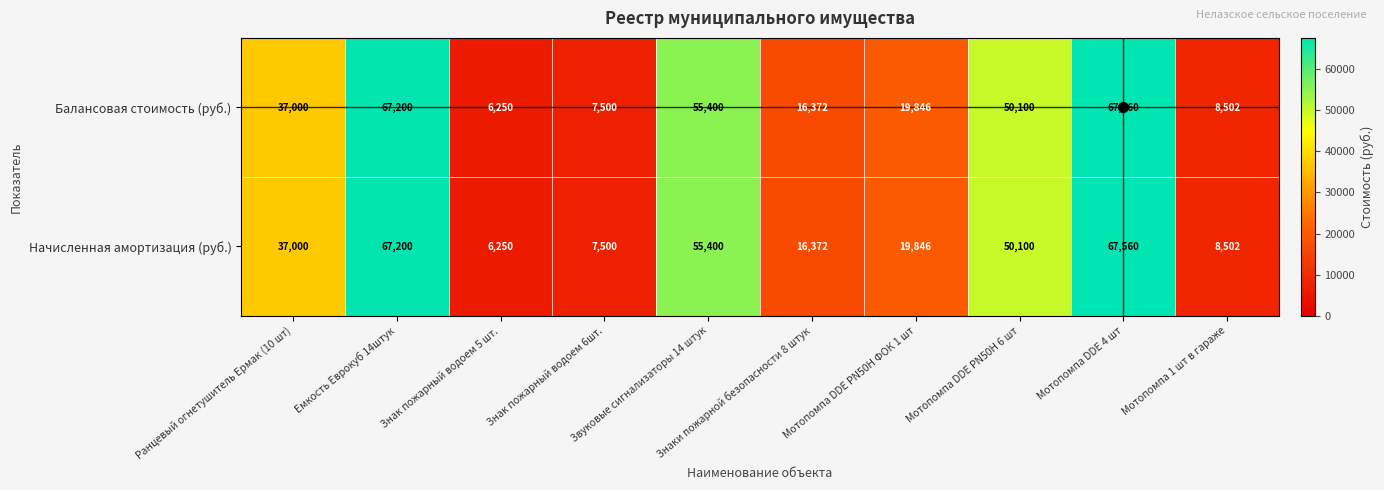

Rank the categories by Начисленная амортизация (руб.) value from highest to lowest.

Мотопомпа DDE 4 шт, Емкость Еврокуб 14штук, Звуковые сигнализаторы 14 штук, Мотопомпа DDE PN50H 6 шт, Ранцевый огнетушитель Ермак (10 шт), Мотопомпа DDE PN50H ФОК 1 шт, Знаки пожарной безопасности 8 штук, Мотопомпа 1 шт в гараже, Знак пожарный водоем 6шт., Знак пожарный водоем 5 шт.